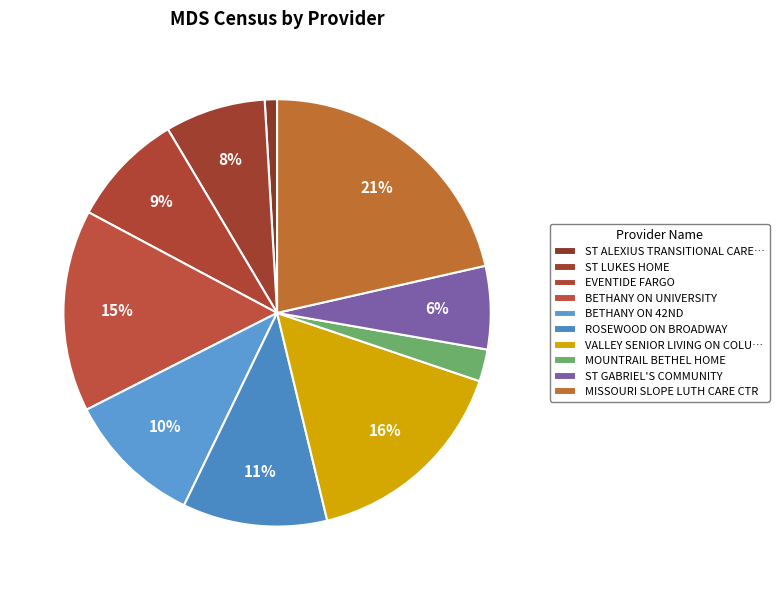

The MISSOURI SLOPE LUTH CARE CTR slice represents 33% of the pie. True or false?

False